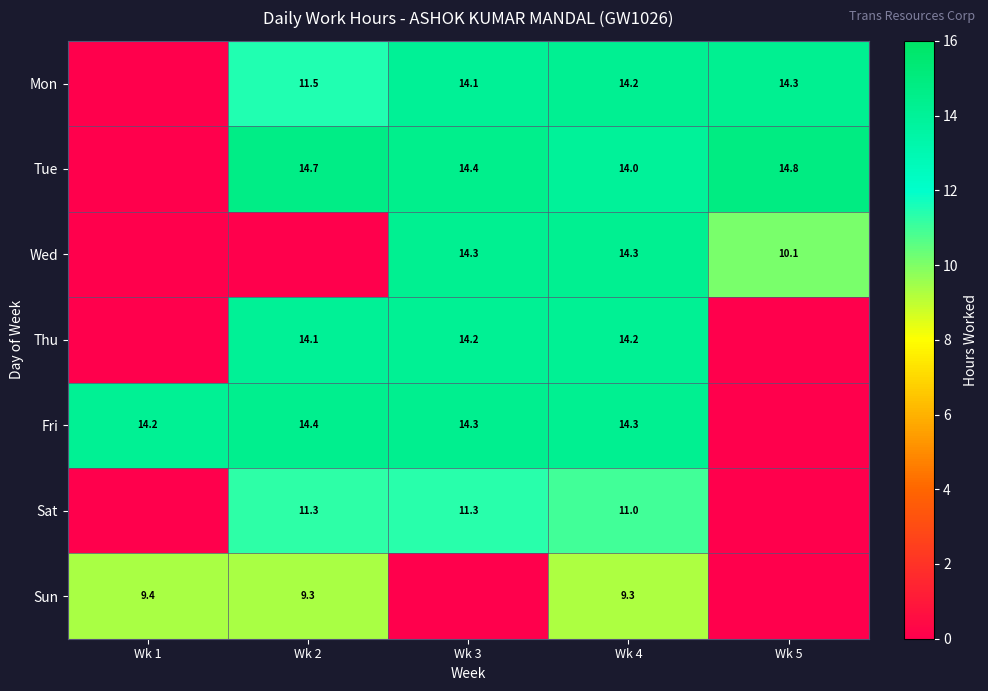

Is it true that Fri equals 23.6 at Wk 1?

False